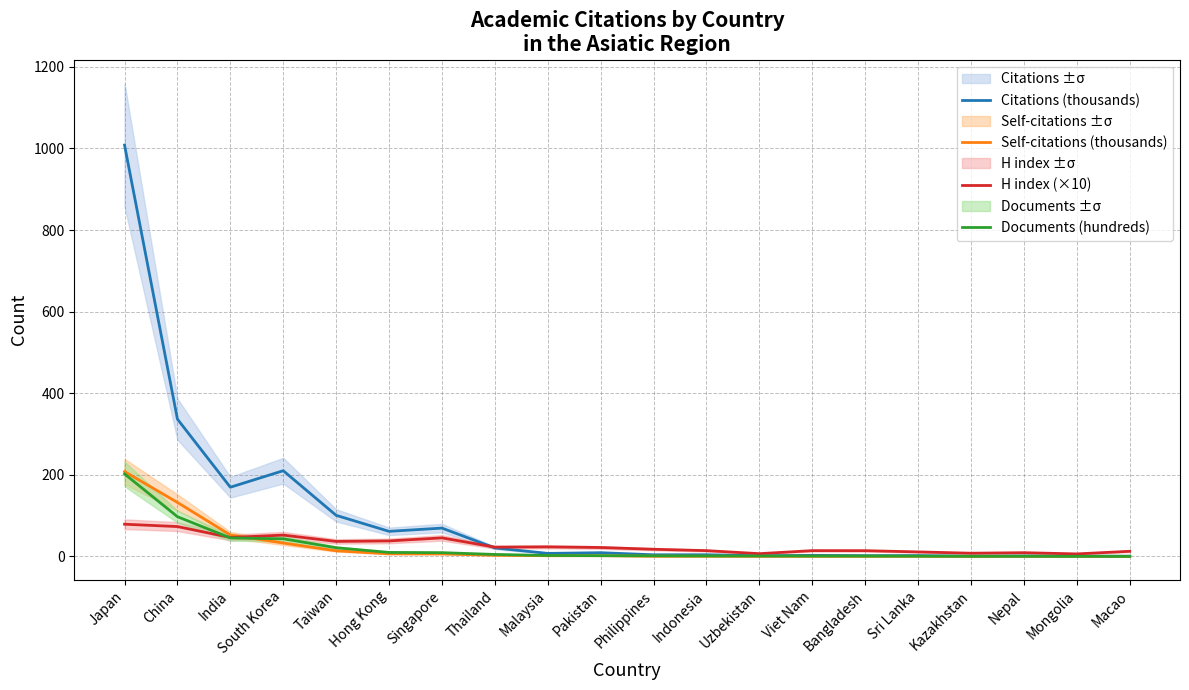

Count the number of categories in the chart.

20